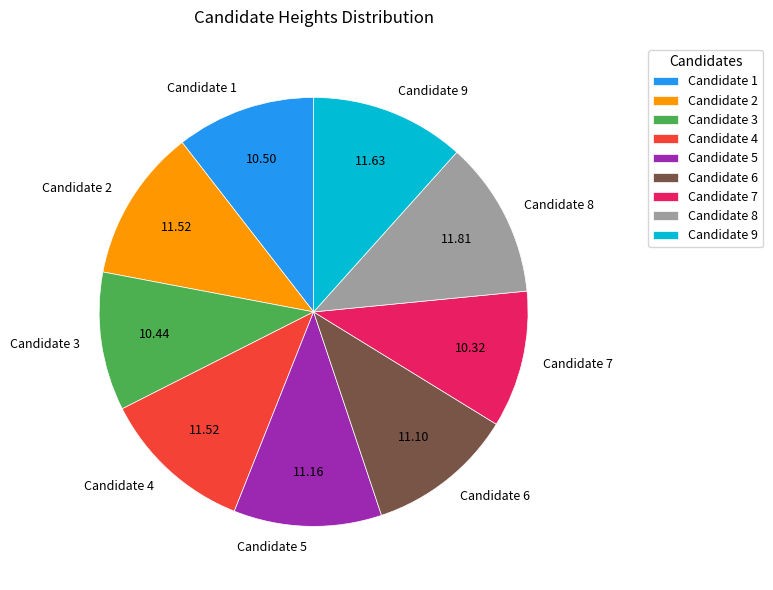

What is the ratio of the value at Candidate 4 to the value at Candidate 9?

1.0